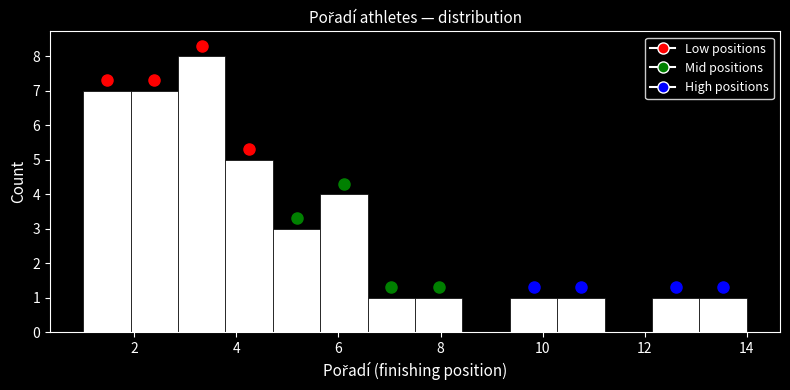

How tall is the bar that spans 6.6 to 7.6 on the x-axis? Neither the bar edges nor the heights are printed on the chart, so give them approximately, as read against the axes.

1